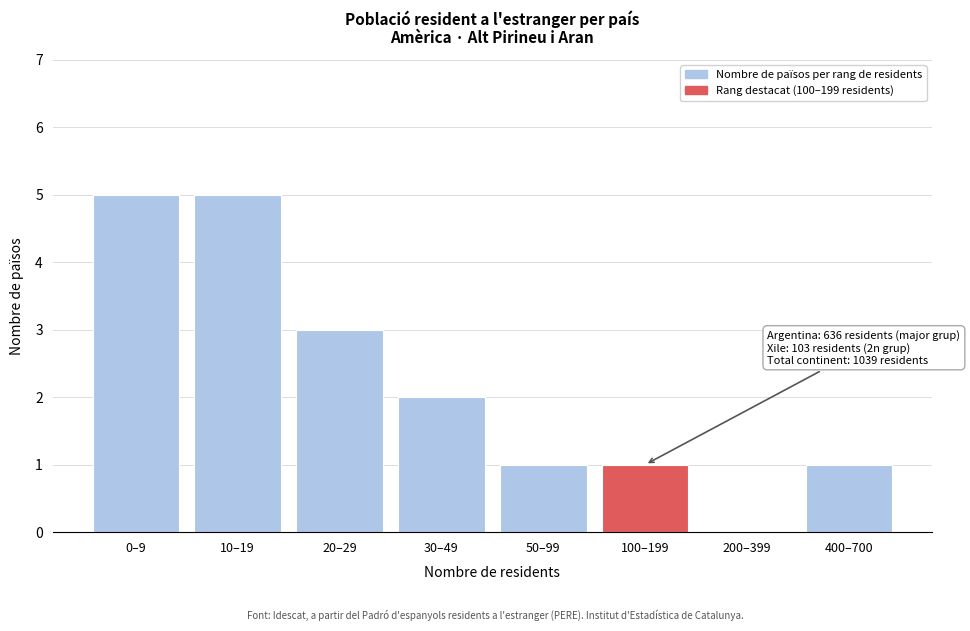

Reading right to left, transcribe all the data shown in this chart.

400–700=1	200–399=0	100–199=1	50–99=1	30–49=2	20–29=3	10–19=5	0–9=5